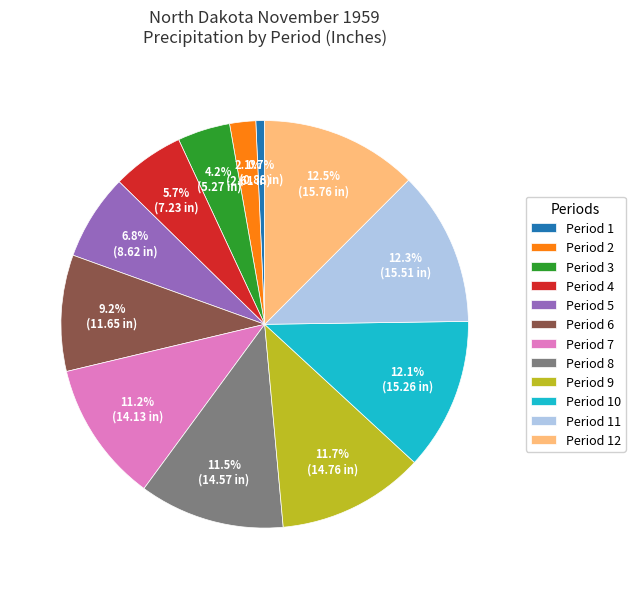

Is Period 3 the majority of the pie?

No